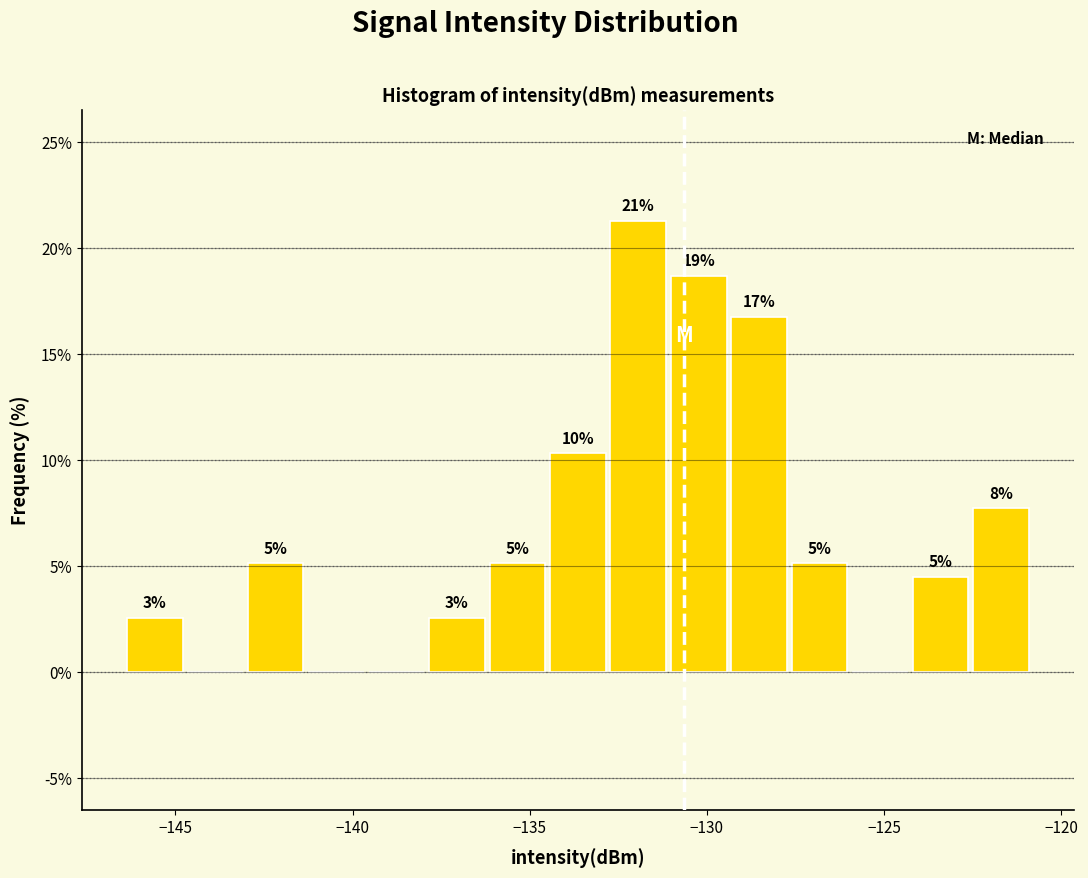

Around what value on the x-axis is the tallest bar? Give the approximate position of its centre, as read against the axis.

-132.0